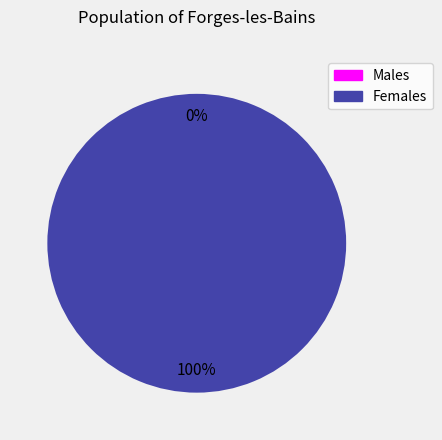

Rank the categories by value from highest to lowest.

251555, 251570